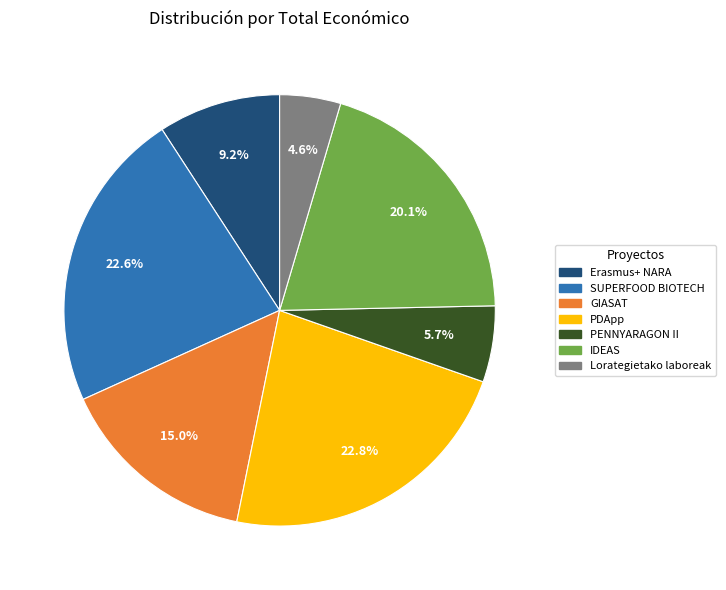

What is the smallest slice in the pie chart?

Lorategietako laboreak